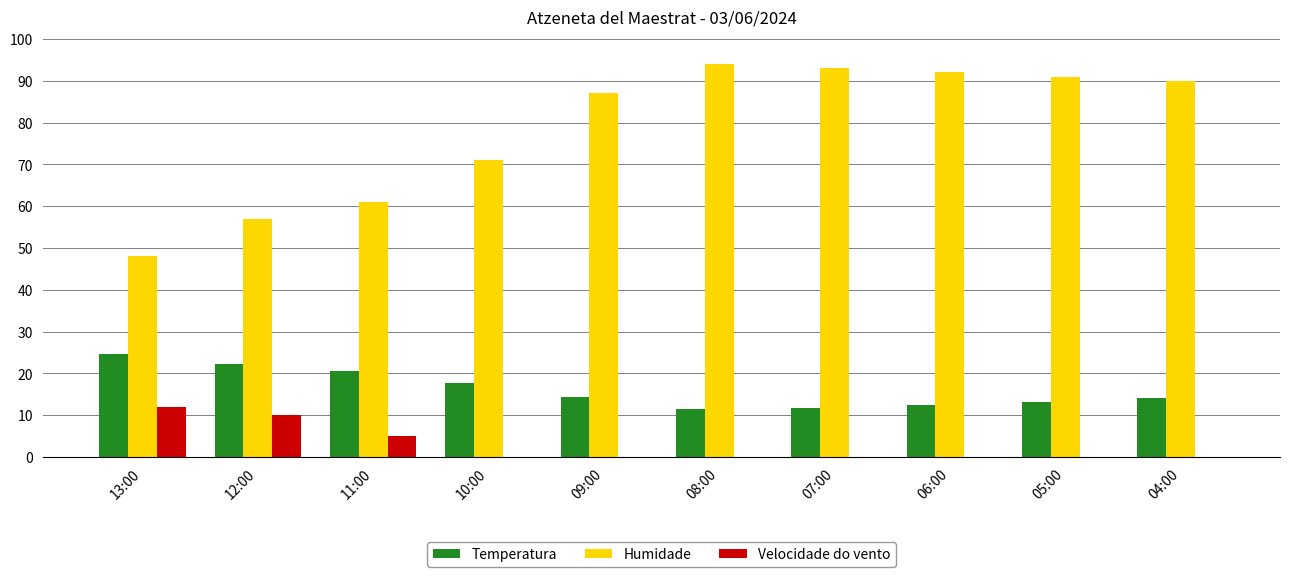

What is the sum of all Temperatura values?

162.2